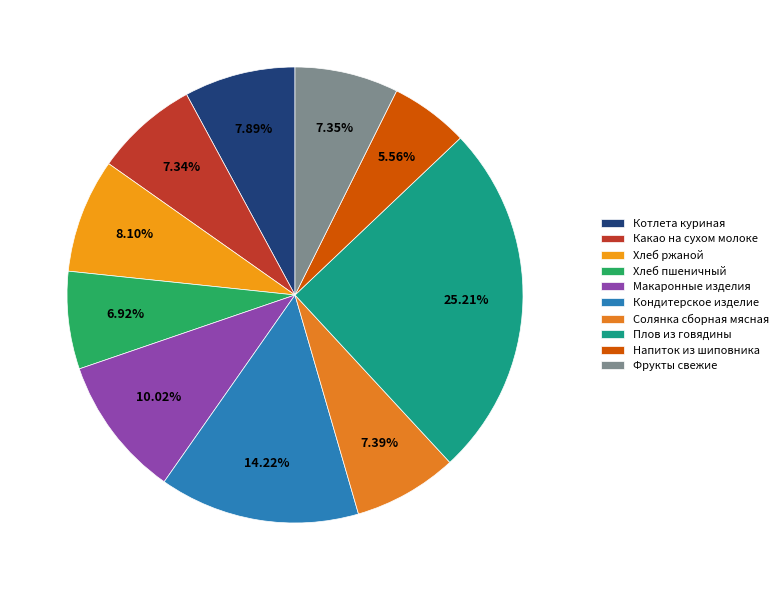

What percentage is the Котлета куриная slice, to the nearest percent?

8%